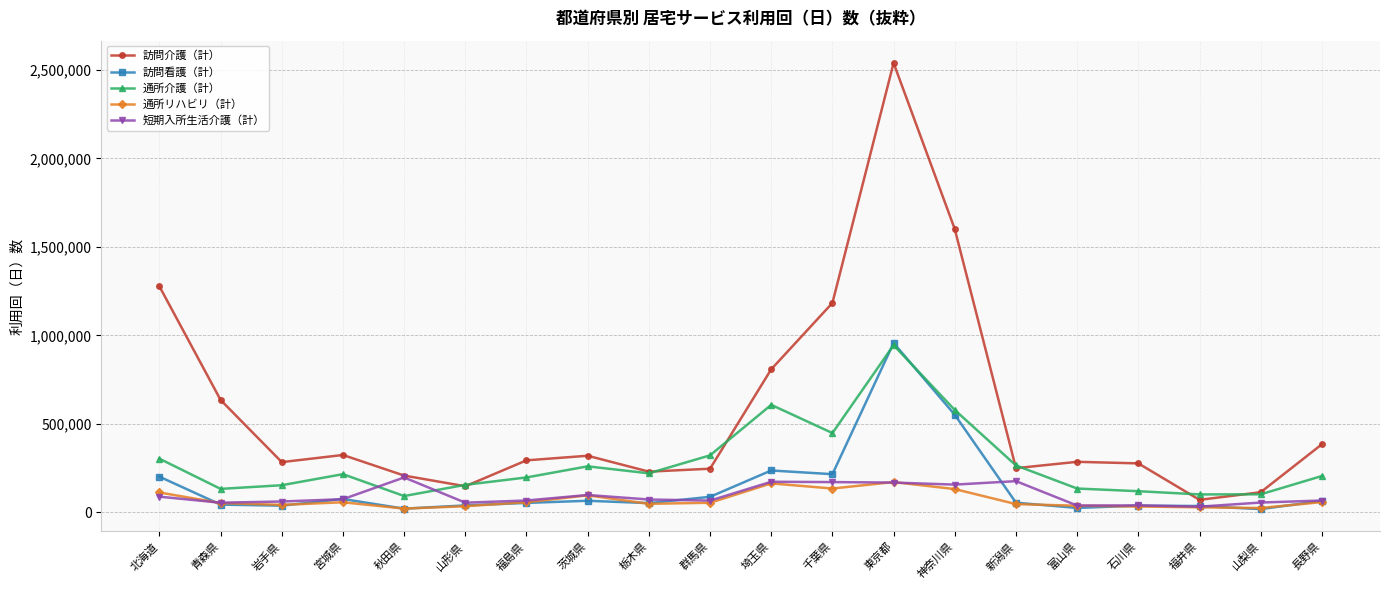

Which label corresponds to the largest value in the chart?

東京都